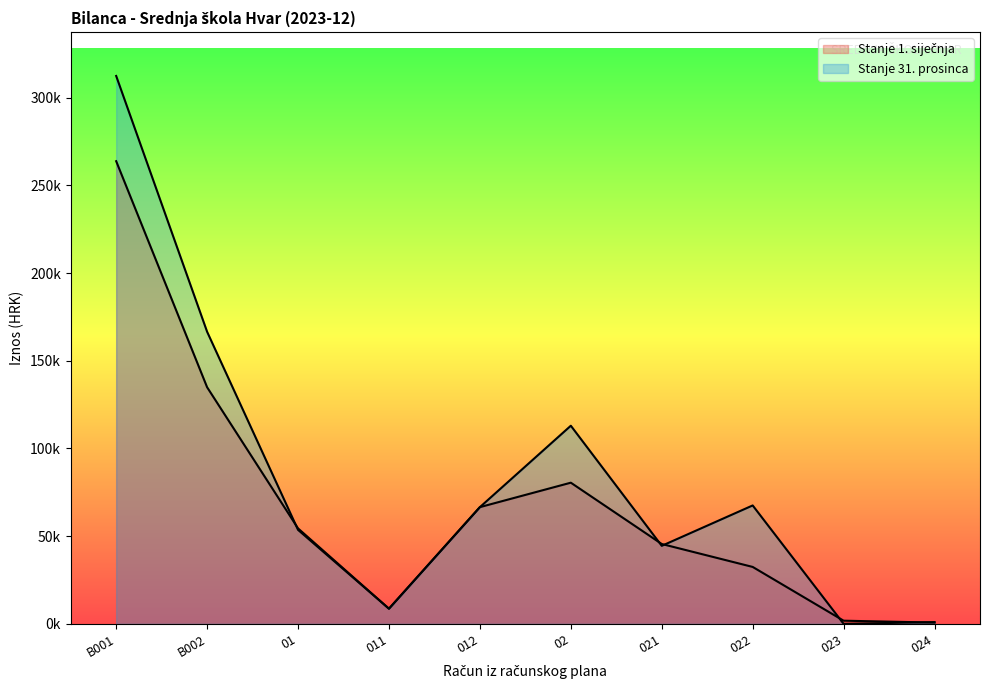

How many data points in Stanje 1. siječnja are less than 54412?

5